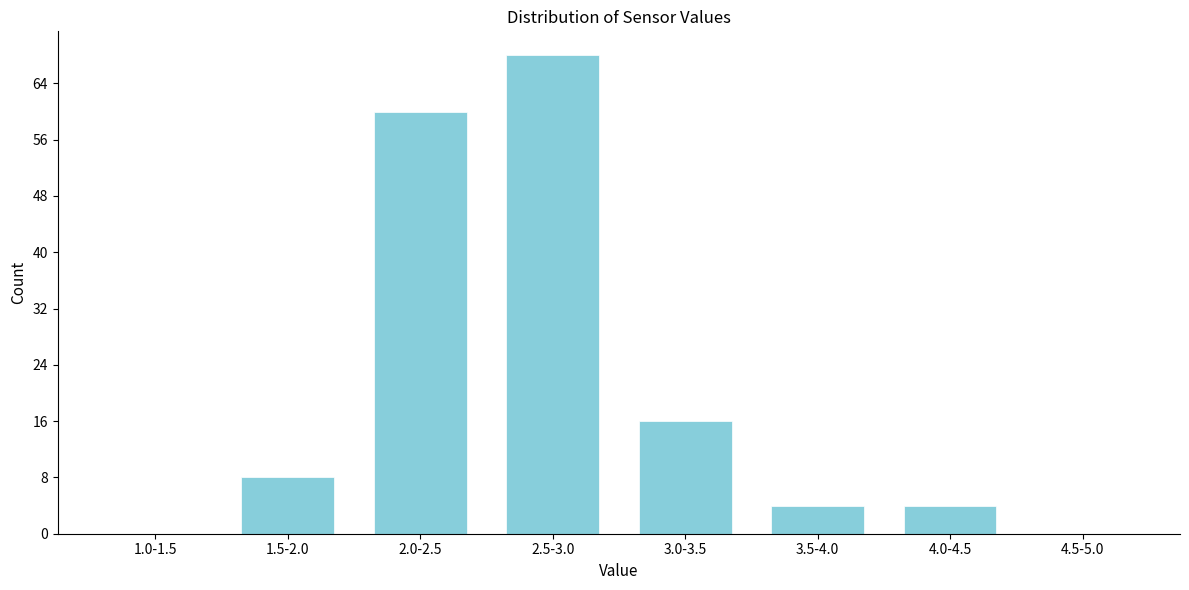

Reading left to right, list all the values displayed in this chart.

1.0-1.5=0	1.5-2.0=8	2.0-2.5=60	2.5-3.0=68	3.0-3.5=16	3.5-4.0=4	4.0-4.5=4	4.5-5.0=0